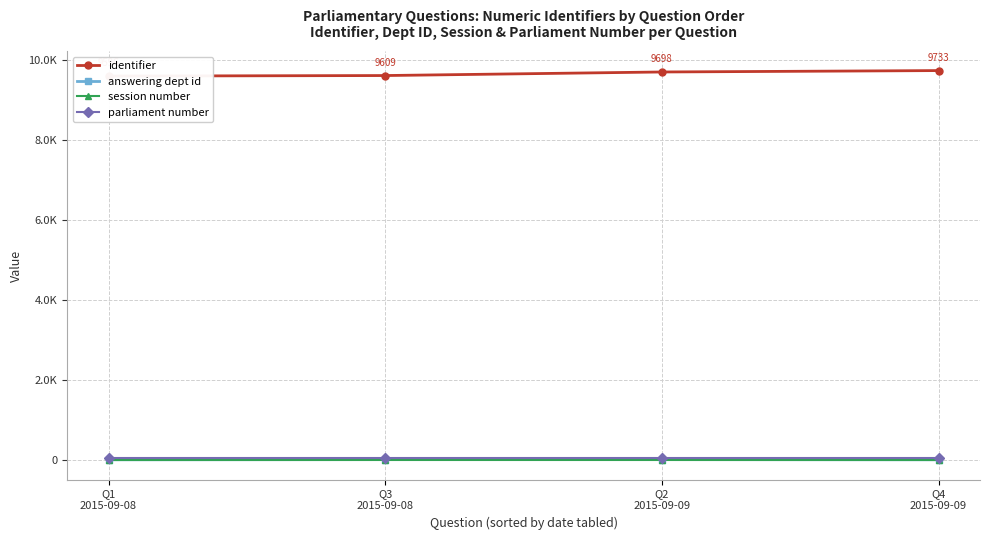

What is the approximate value of answering dept id at Q2
2015-09-09?

20